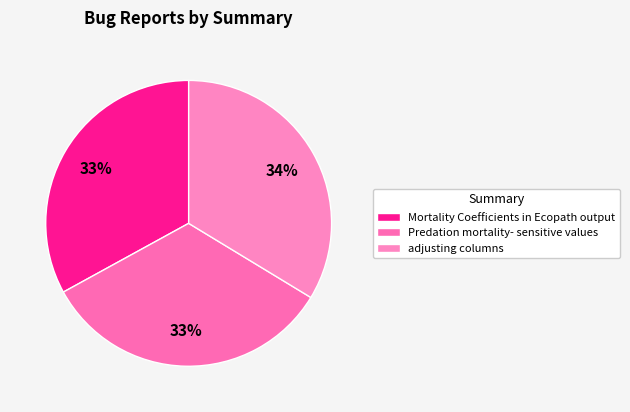

Is there any slice that represents more than half of the pie?

No